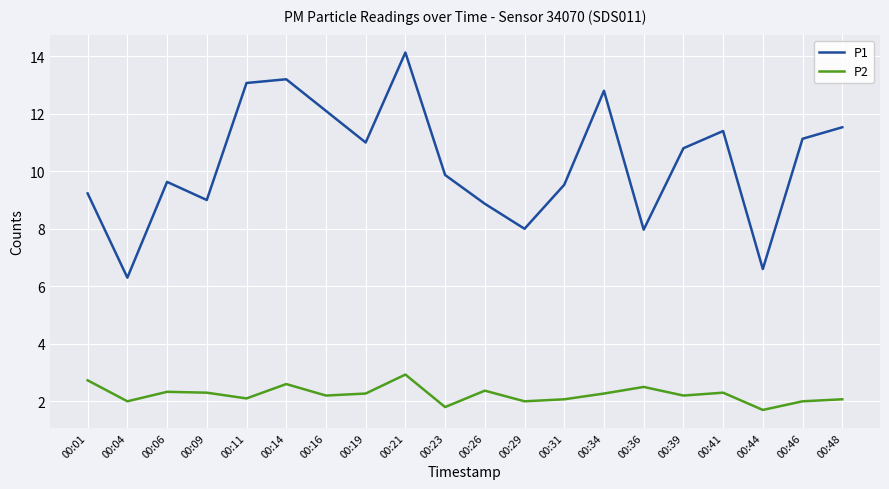

Rank the series at 00:26 from lowest to highest value.

P2, P1